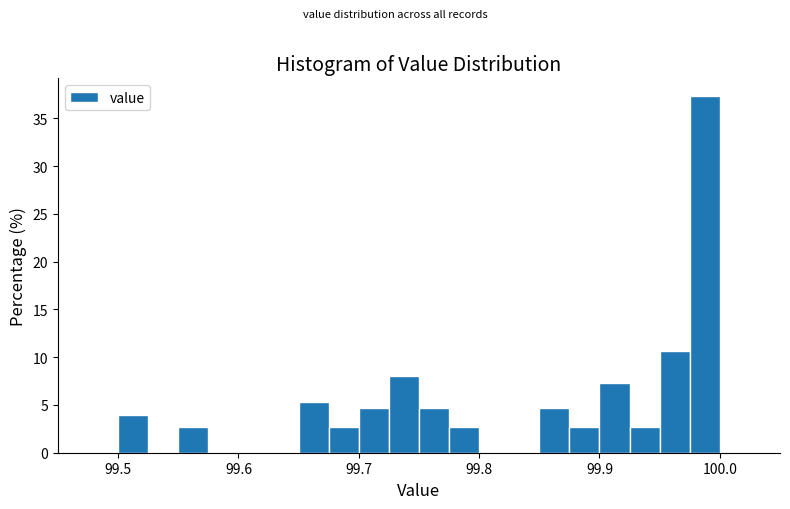

Around what value on the x-axis is the tallest bar? Give the approximate position of its centre, as read against the axis.

99.99